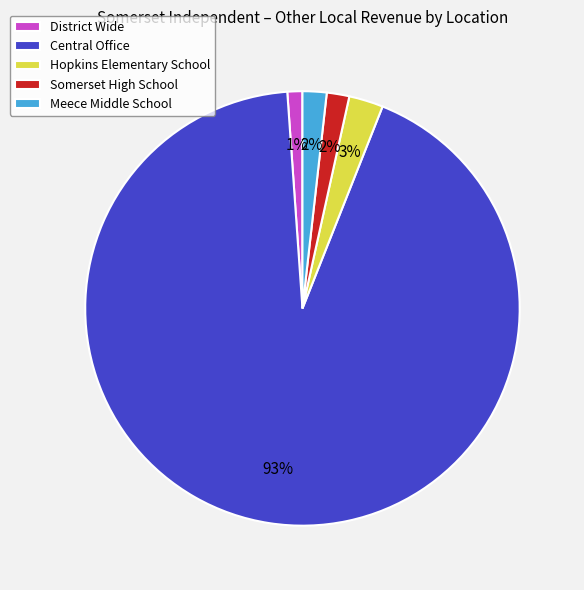

Between Hopkins Elementary School and Somerset High School, which is larger?

Hopkins Elementary School